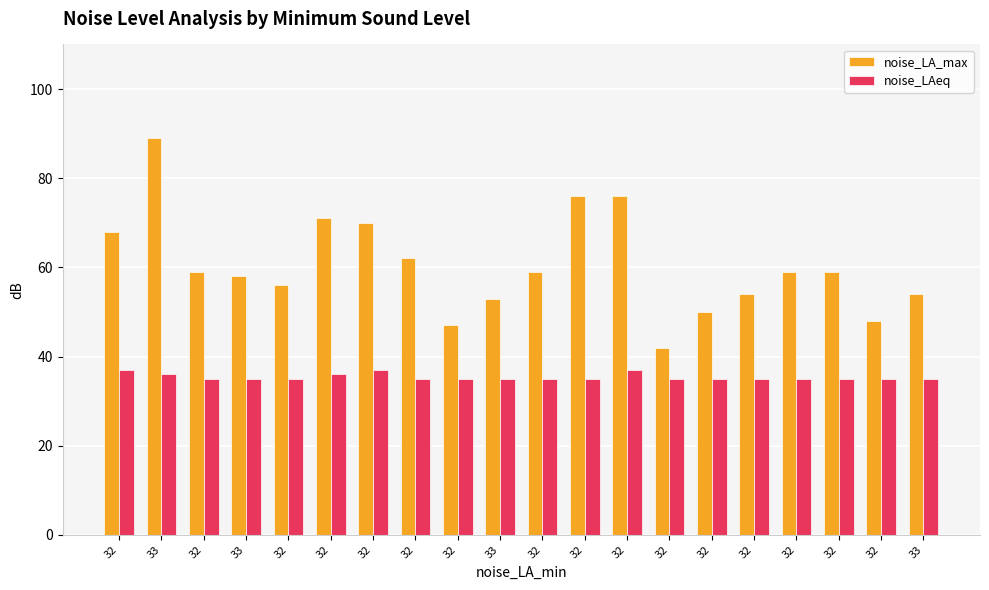

The noise_LAeq series shows 23 at 32. True or false?

False